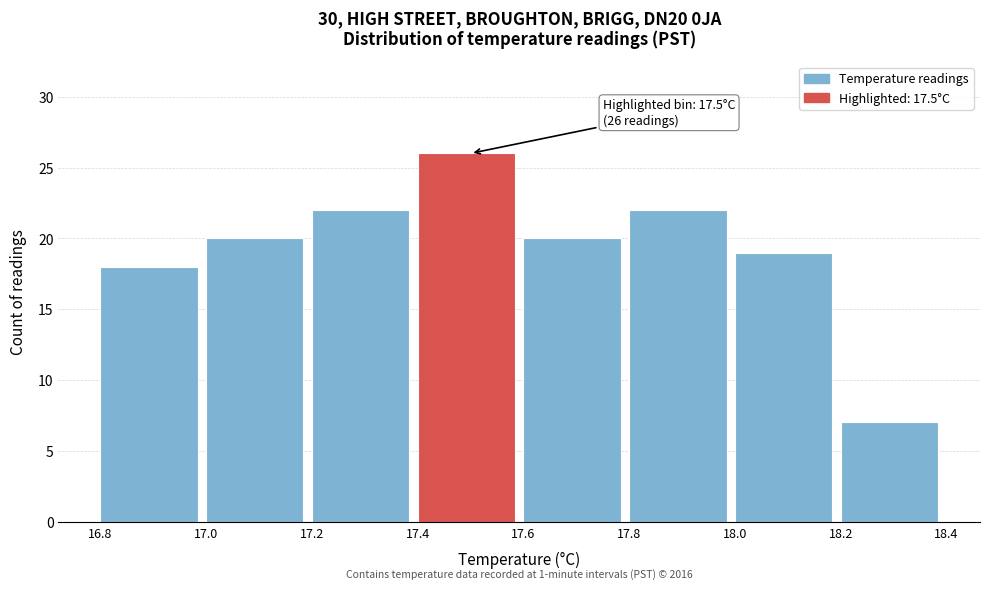

Over which range of the x-axis is the bar tallest?

17.4 to 17.6